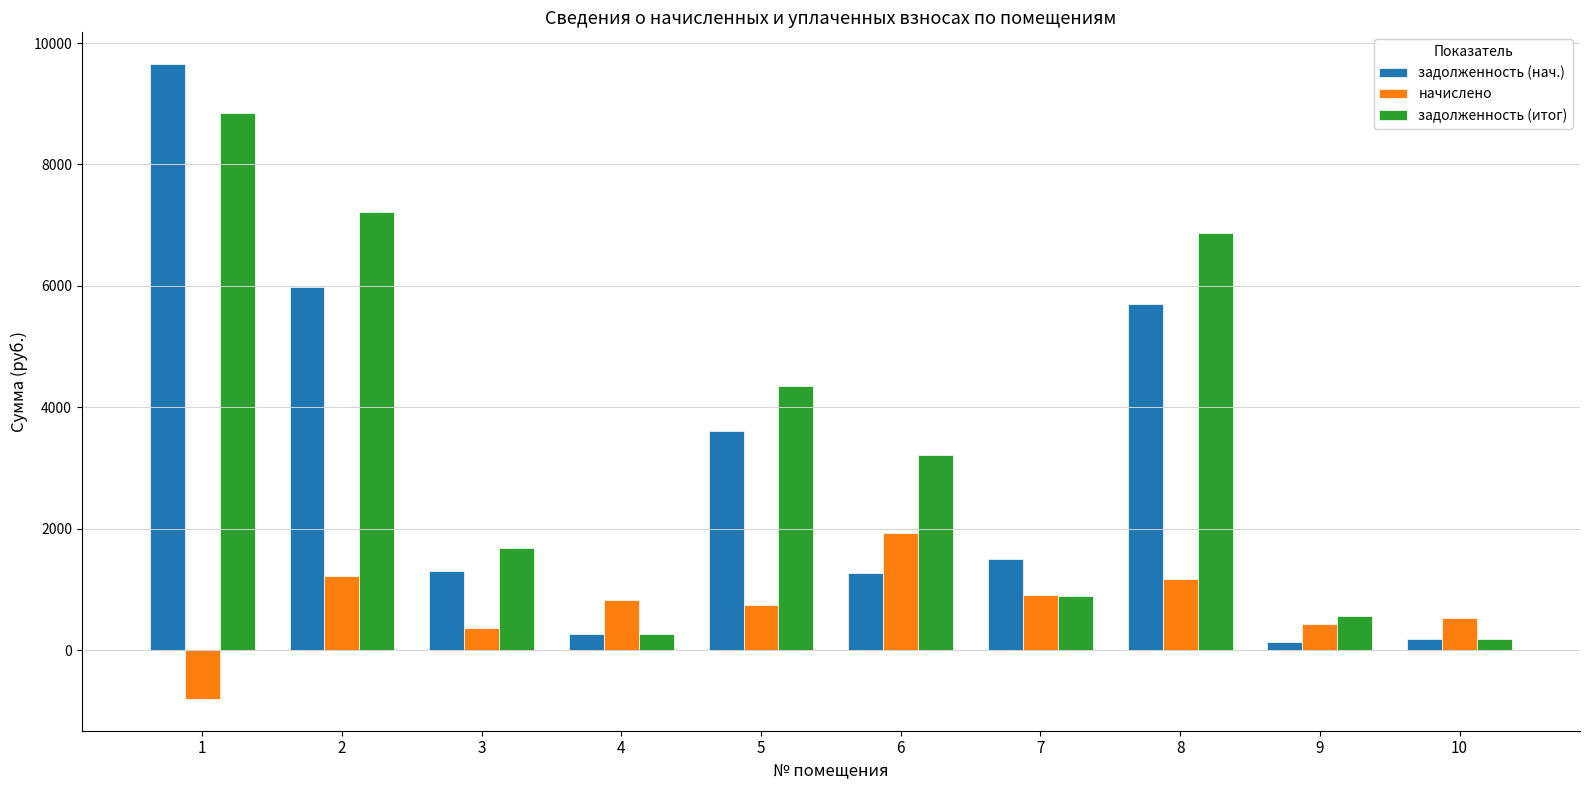

Are the bars grouped side by side (vs. stacked)?

Yes